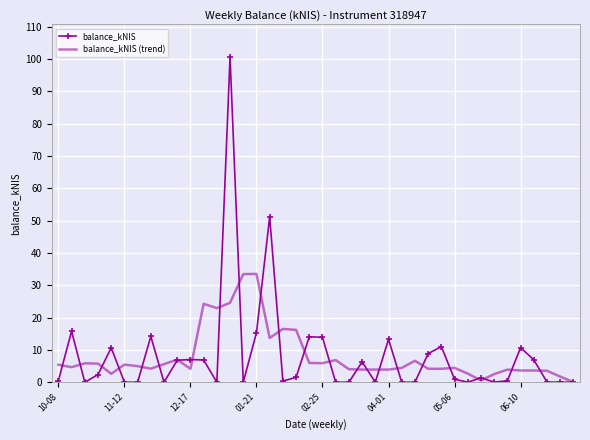

Which series has the widest spread of values?

balance_kNIS